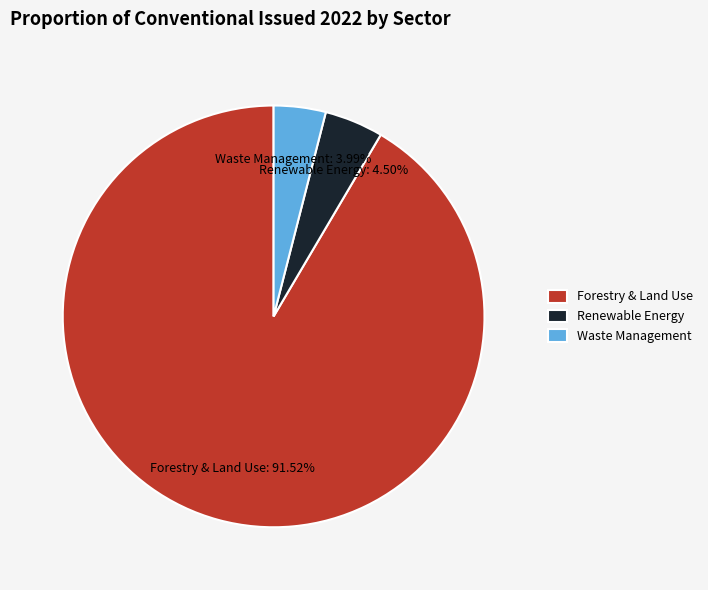

To the nearest percent, what is the average slice percentage?

33%